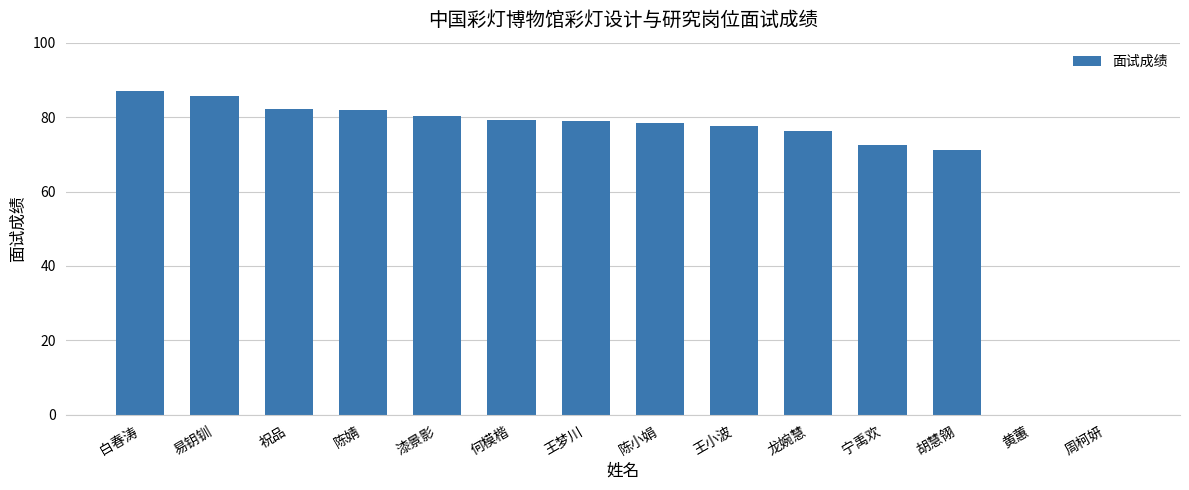

At which category does the chart reach its peak across all series?

白春涛